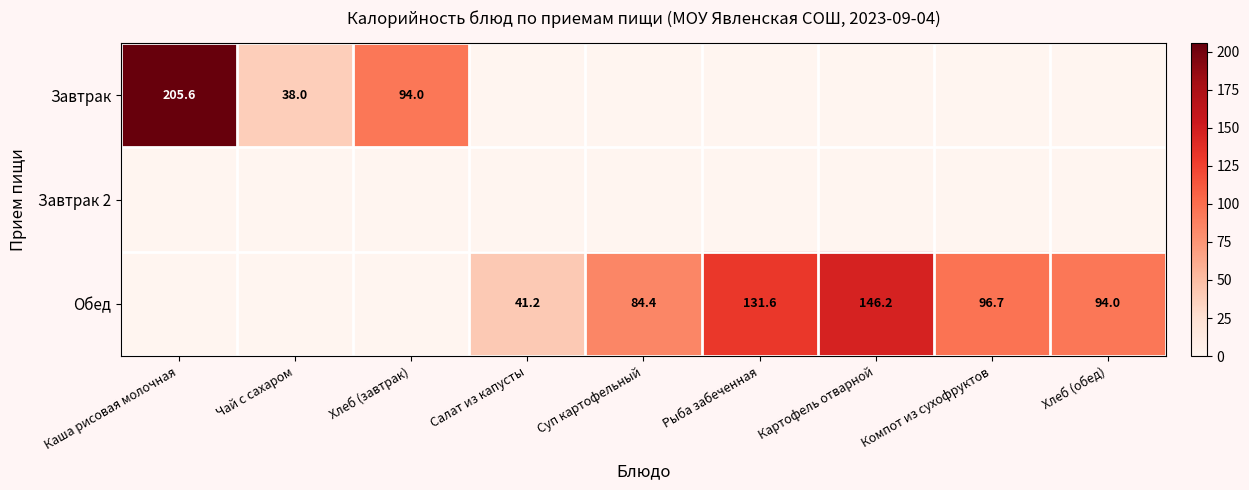

The value of Завтрак at Каша рисовая молочная is 205.6. True or false?

True